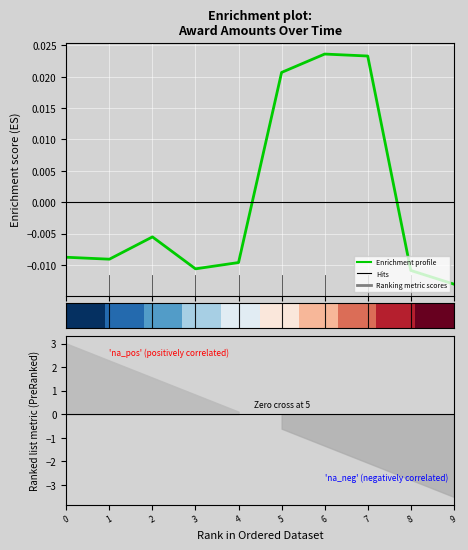

How many negative values does the Enrichment profile series have?

7